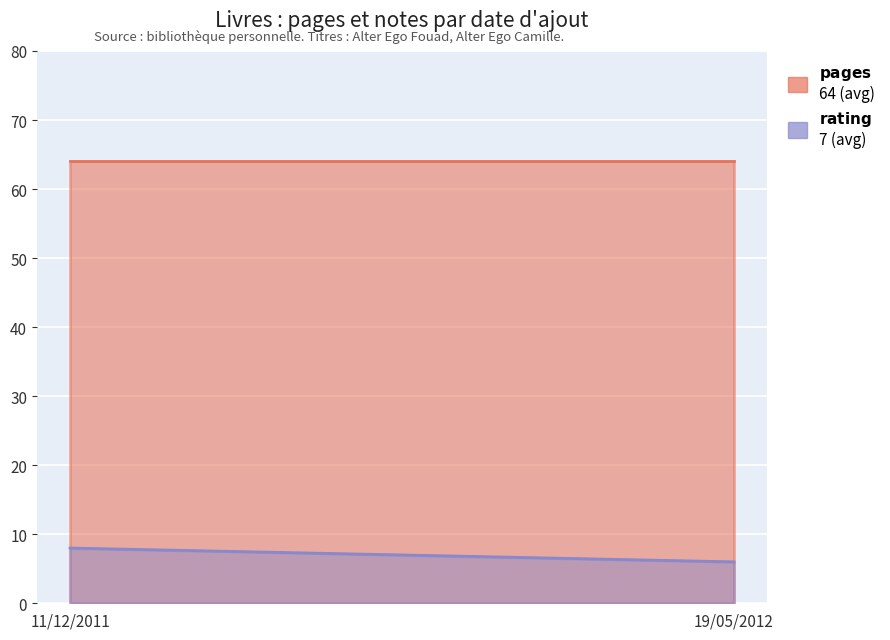

What is the label of the 2nd point from the right?

11/12/2011